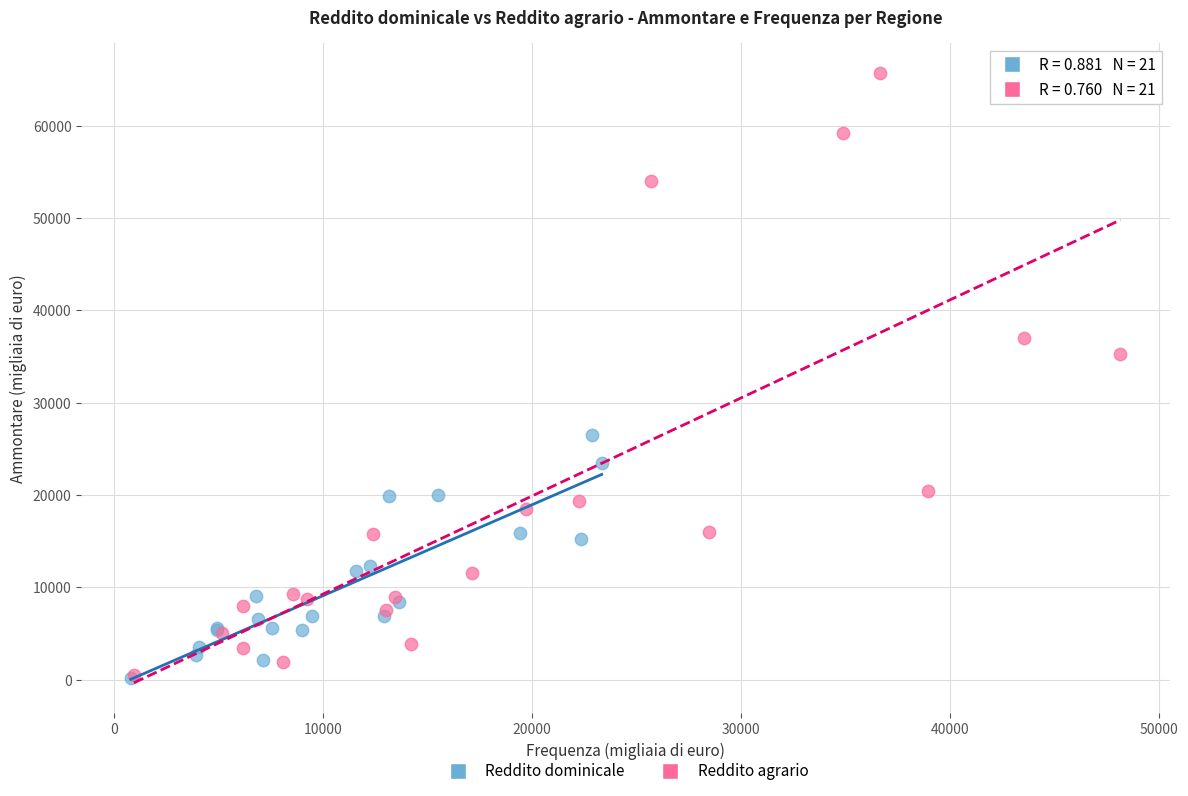

Which series has the largest Y range (max minus min)?

Reddito agrario